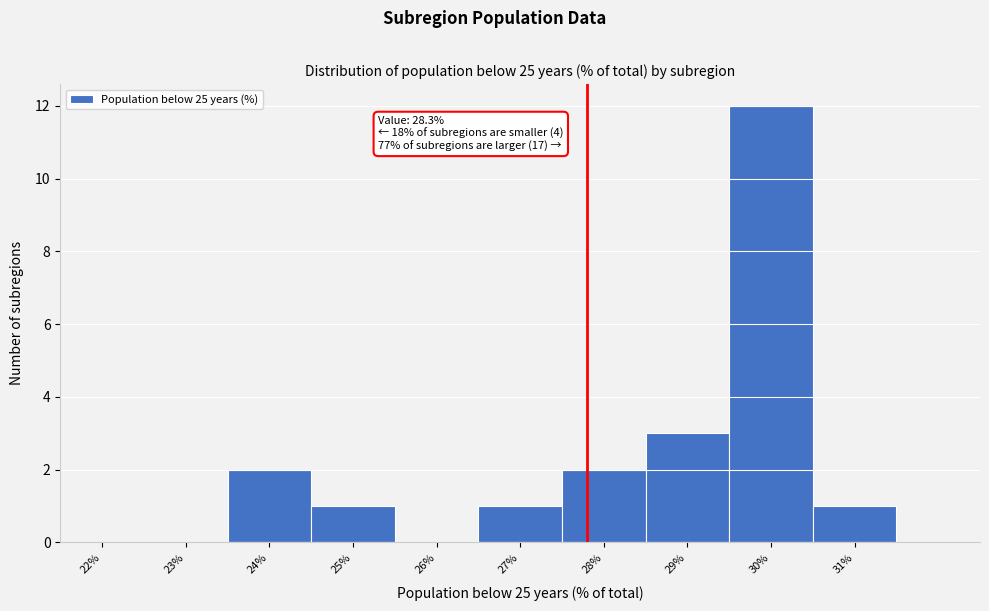

Reading right to left, what are all the values shown in this chart?

31%=1	30%=12	29%=3	28%=2	27%=1	26%=0	25%=1	24%=2	23%=0	22%=0